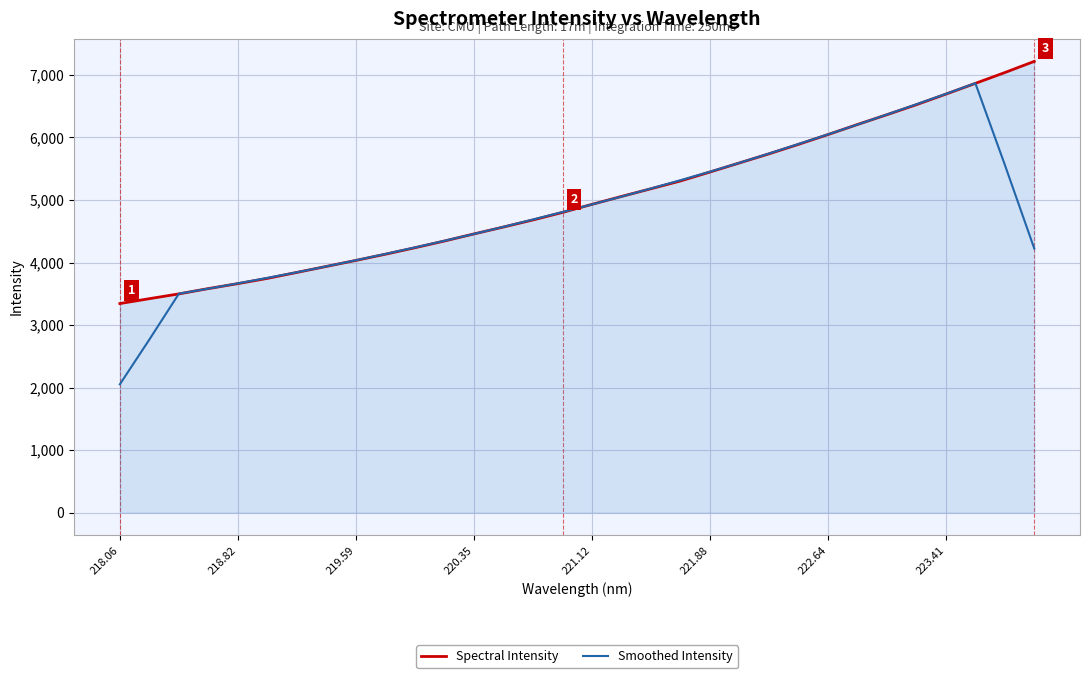

What is the highest value of the Spectral Intensity series?

7216.9